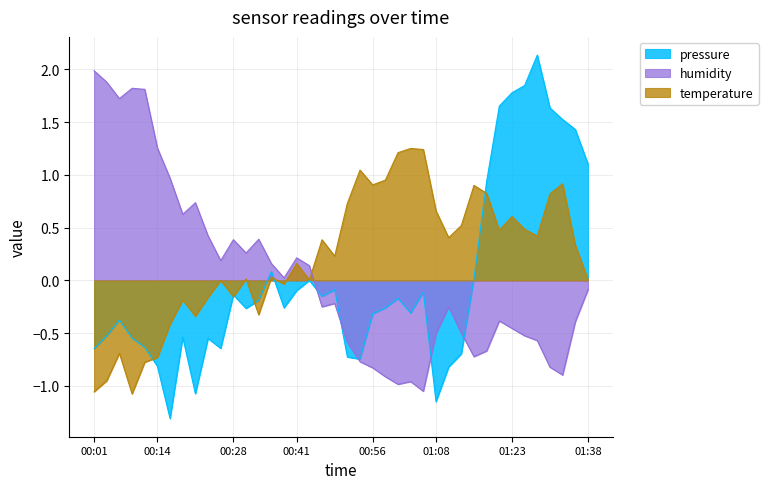

At 01:18, list the series in order from largest to smallest.

pressure, temperature, humidity